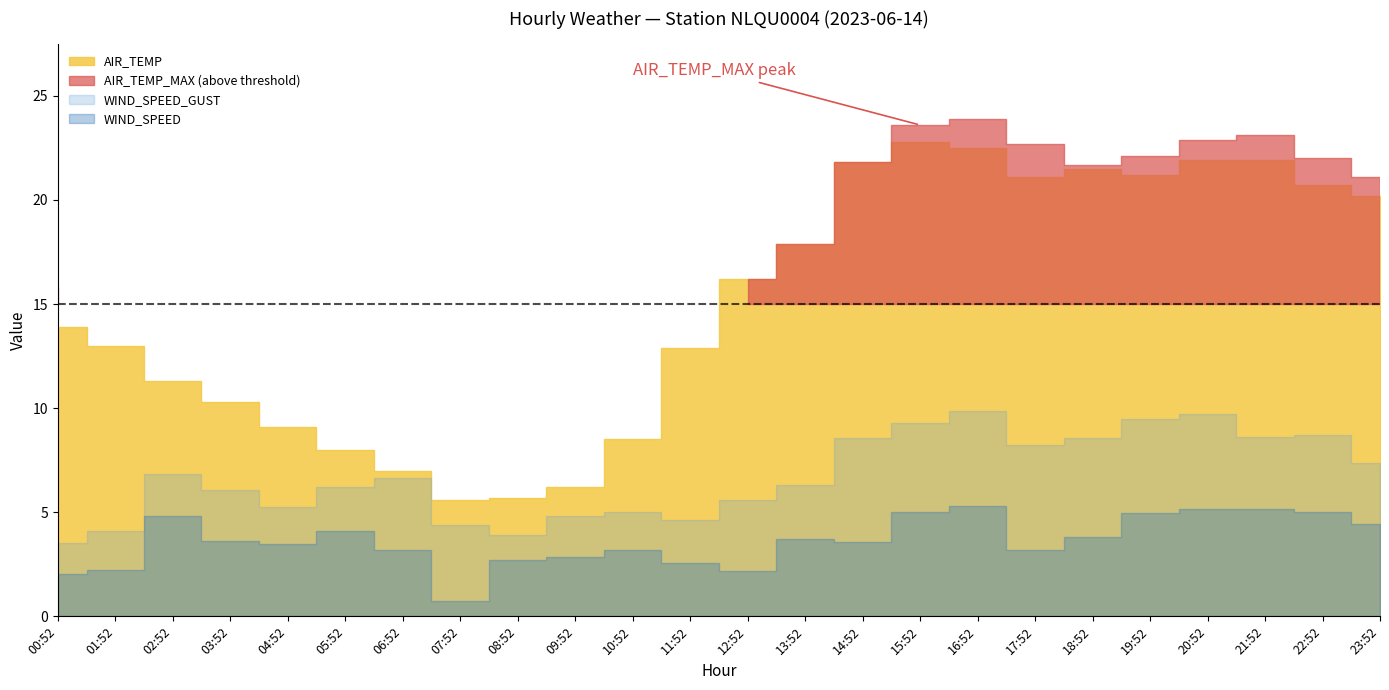

At which category does the chart reach its peak across all series?

16:52